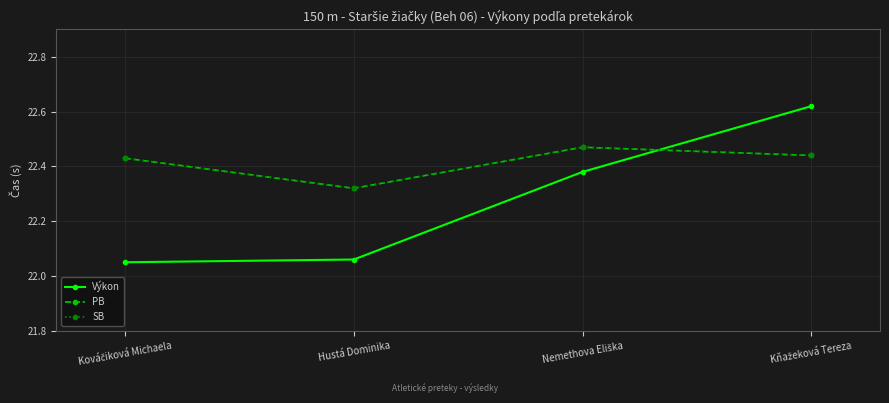

What is the difference between the second highest and minimum values in the PB series?

0.1